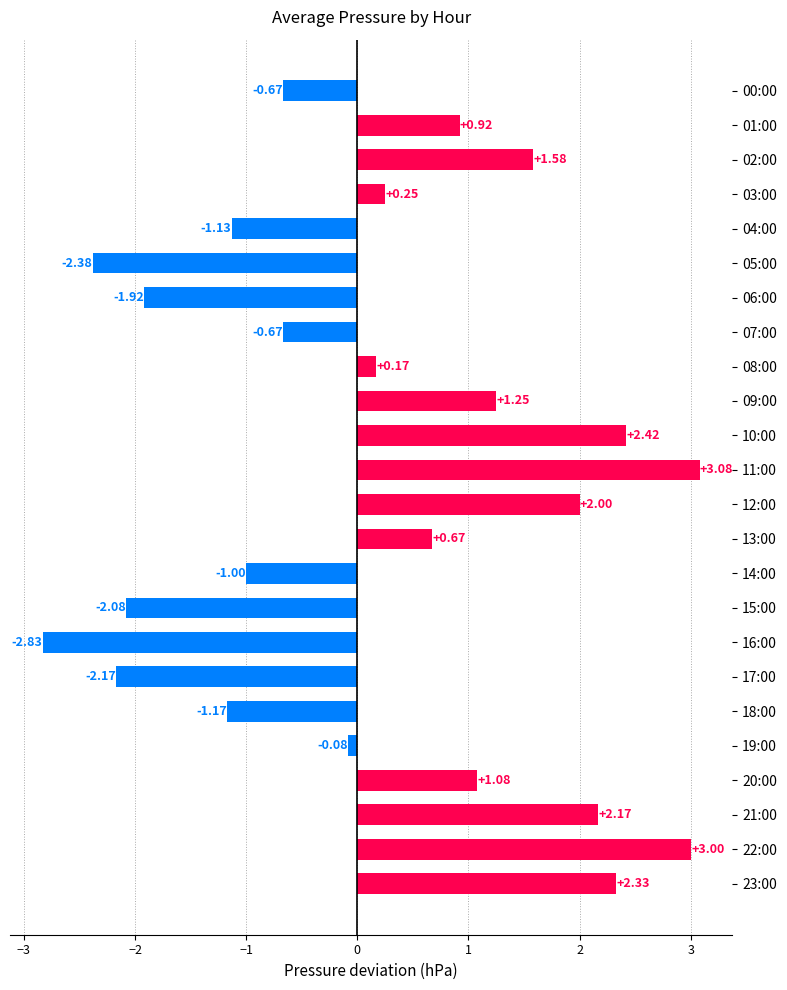

How many data points are less than 0?

11